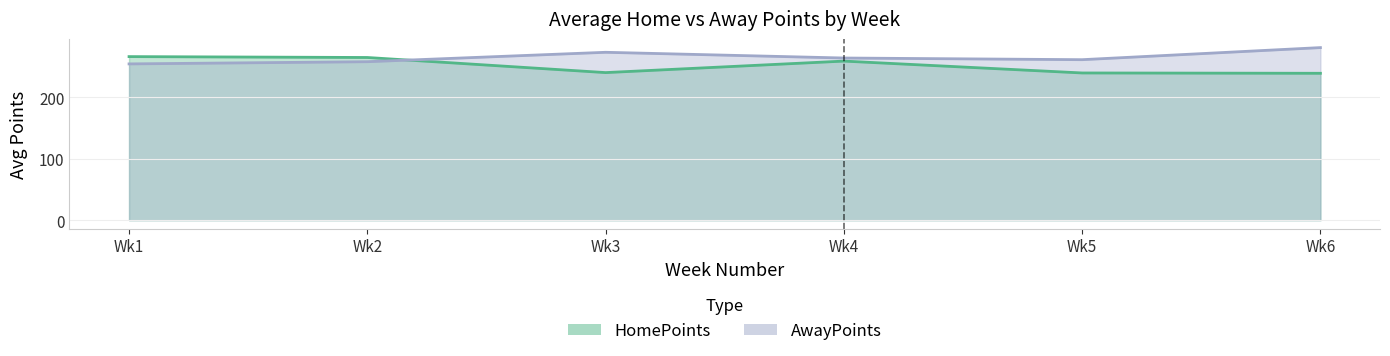

Rank the series by their average value, from highest to lowest.

AwayPoints, HomePoints